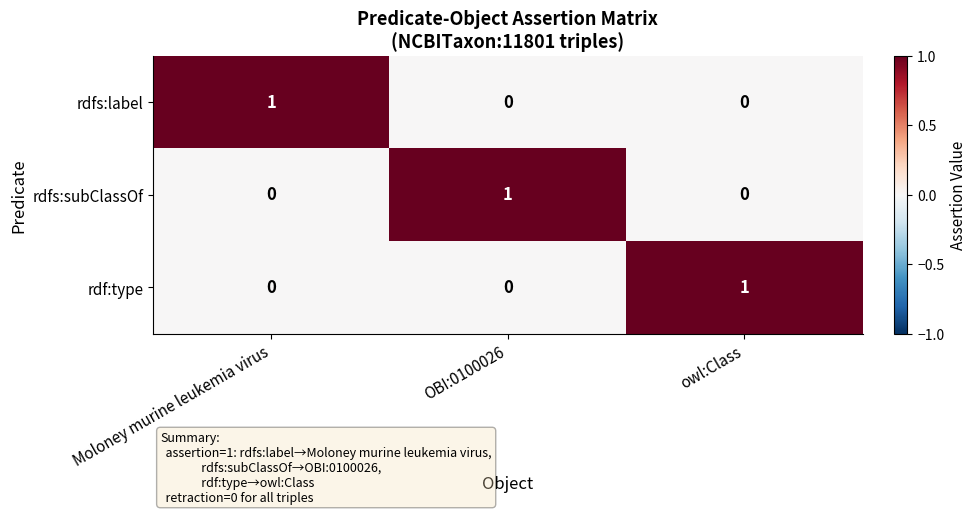

True or false: rdf:type has a value of 0 at OBI:0100026.

True